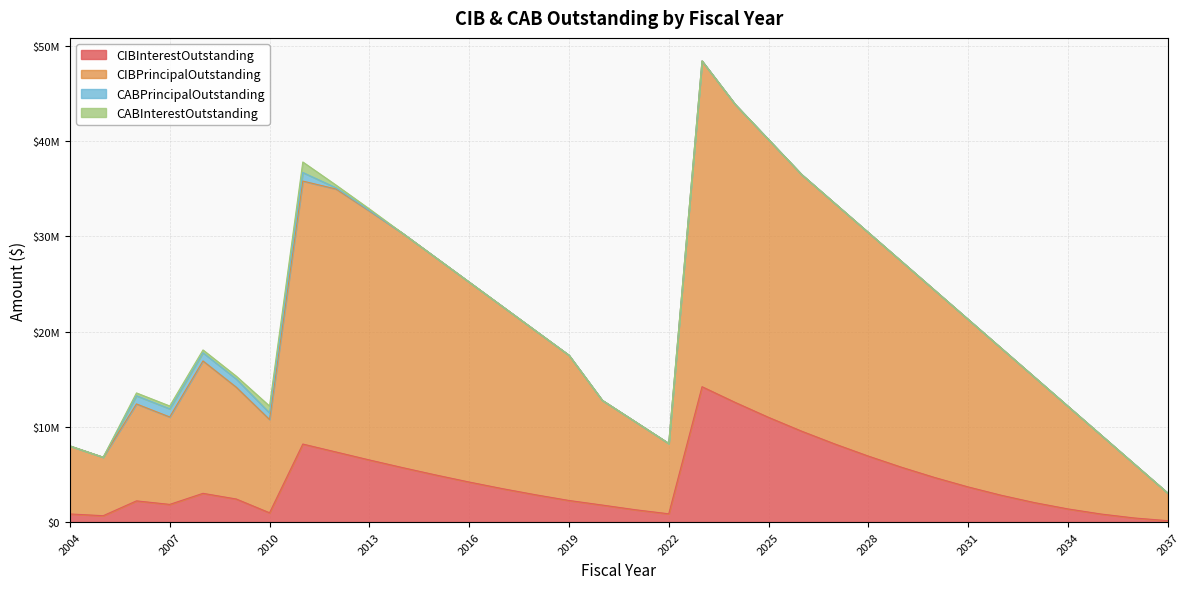

What is the average value of the CIBInterestOutstanding series?

4283809.4